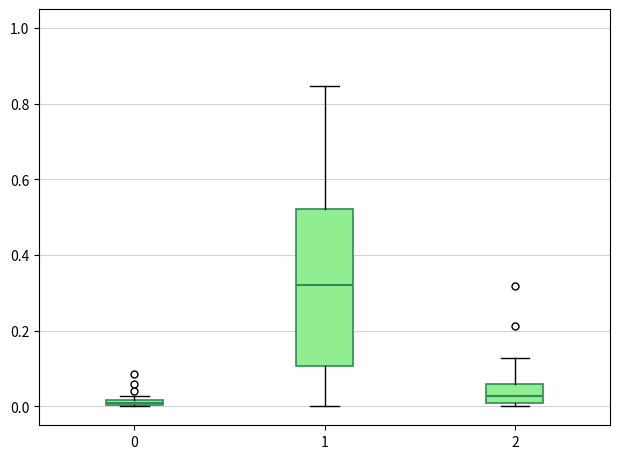

Where is the lower edge of the box at x = 2 on the y-axis? The values are not printed on the chart, so give them approximately, as read against the axis.

0.00